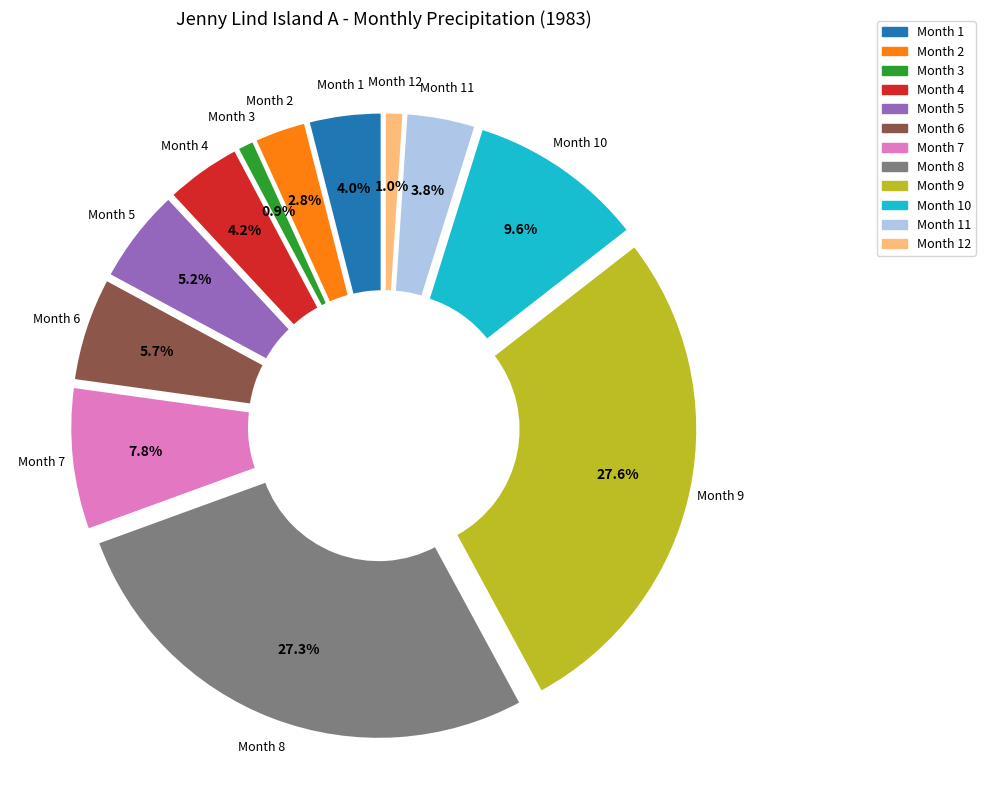

Is there a majority slice in this chart?

No